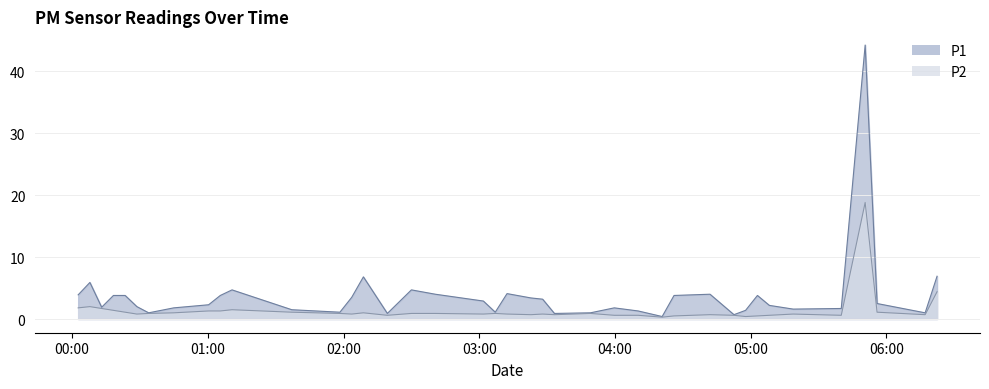

The P2 series shows 0.9 at 2022-10-16T02:40:33. True or false?

True